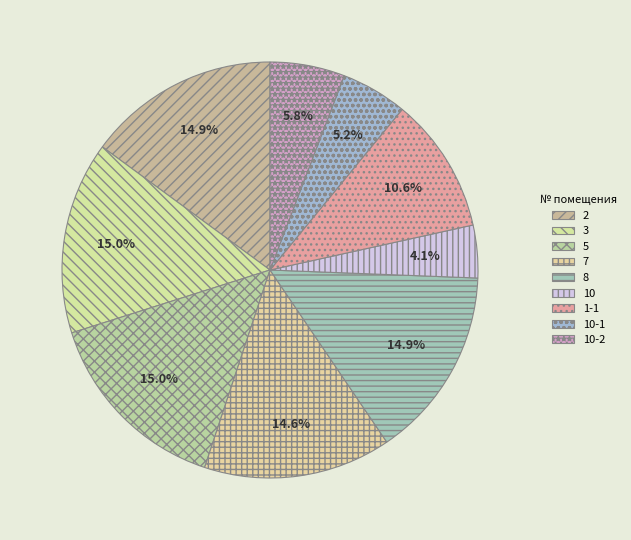

Approximately how many times larger is the value at 8 compared to 10-1?

2.9